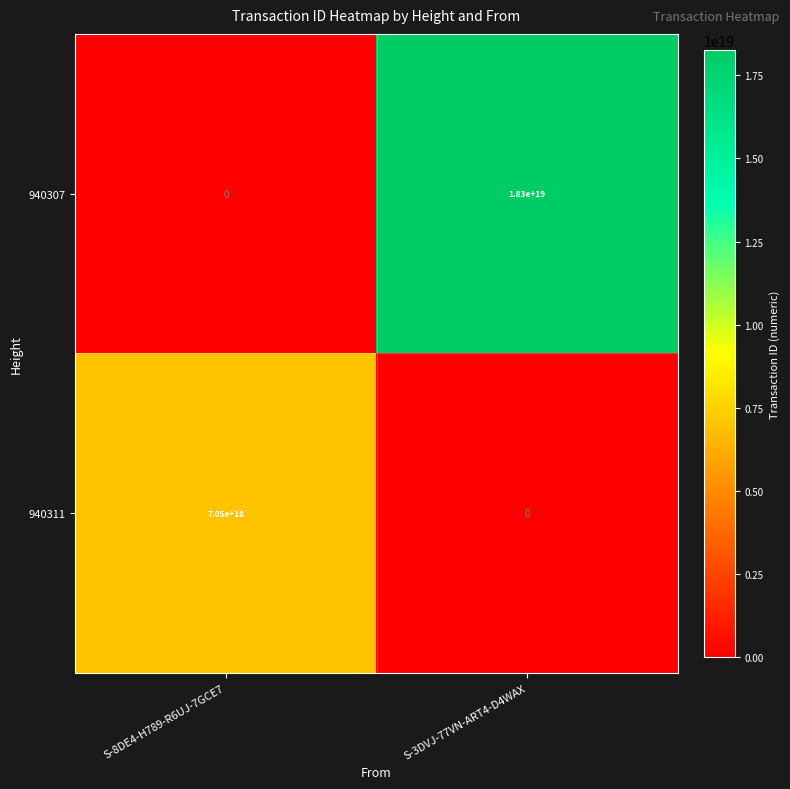

At which label does 940311 reach its peak?

S-8DE4-H789-R6UJ-7GCE7